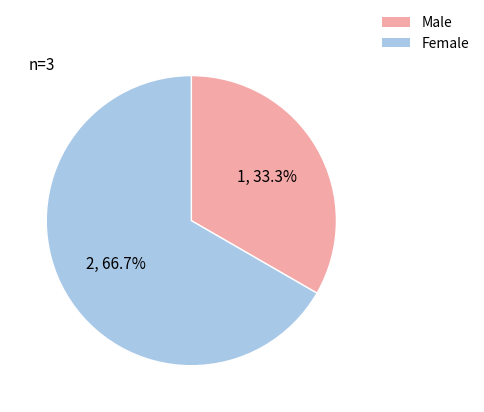

Combined, what portion of the pie is Female and Male?

100.0%